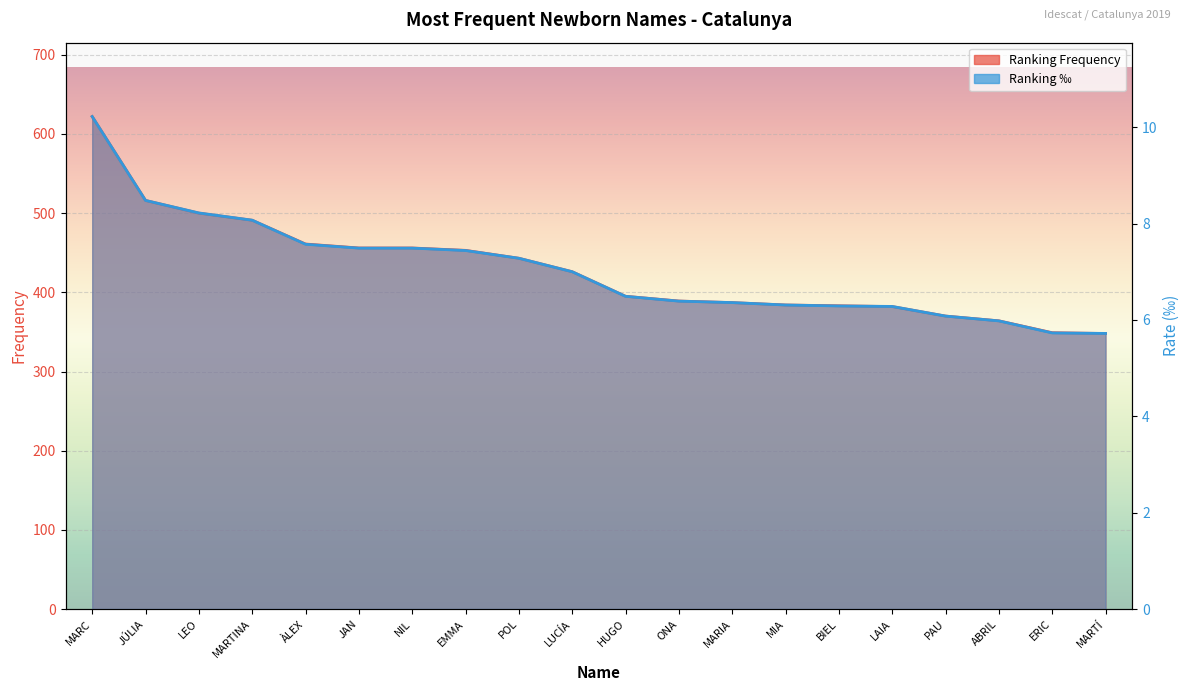

True or false: Ranking Frequency and Ranking ‰ intersect in this chart.

False